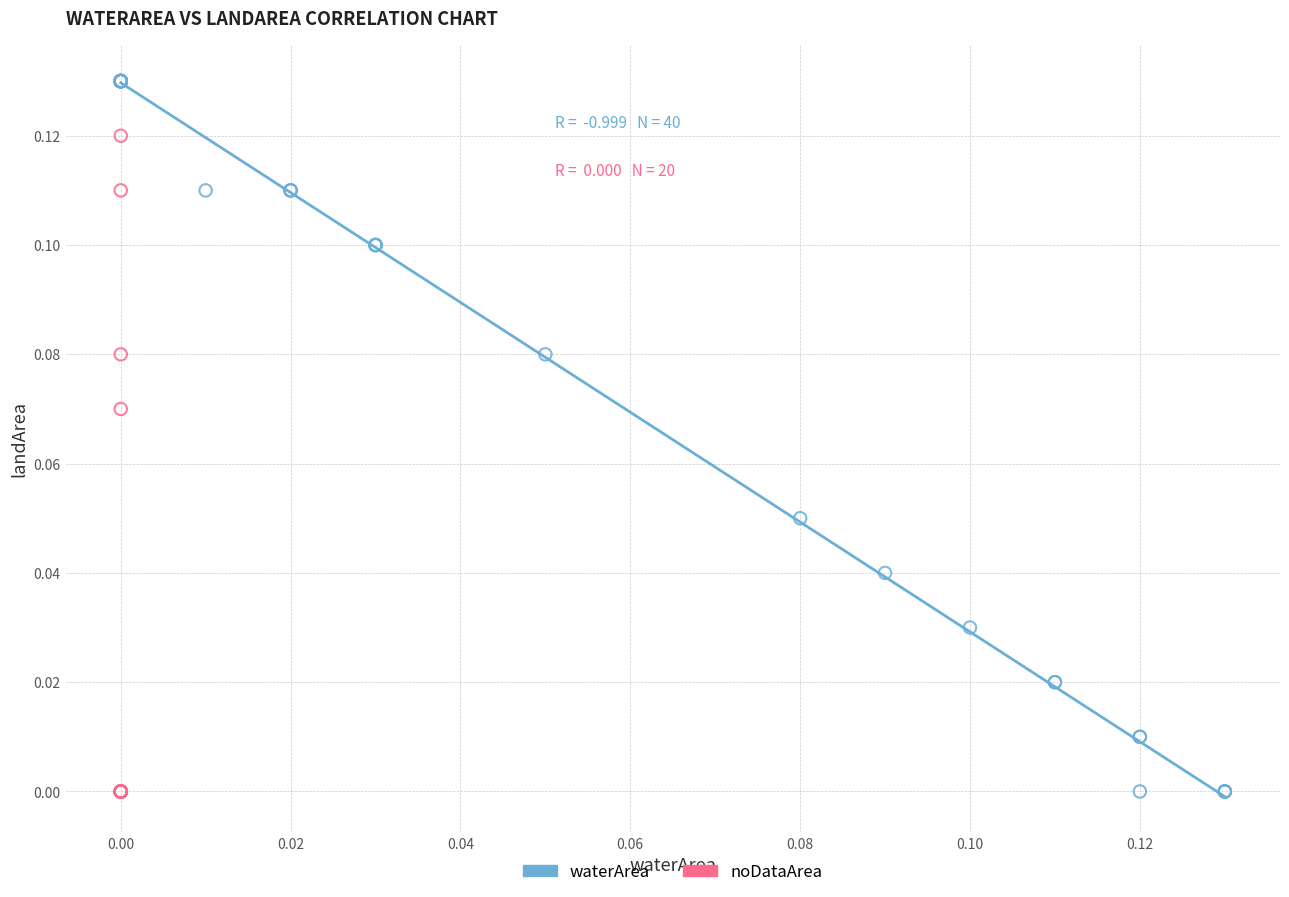

Which series has the widest spread of Y values?

waterArea